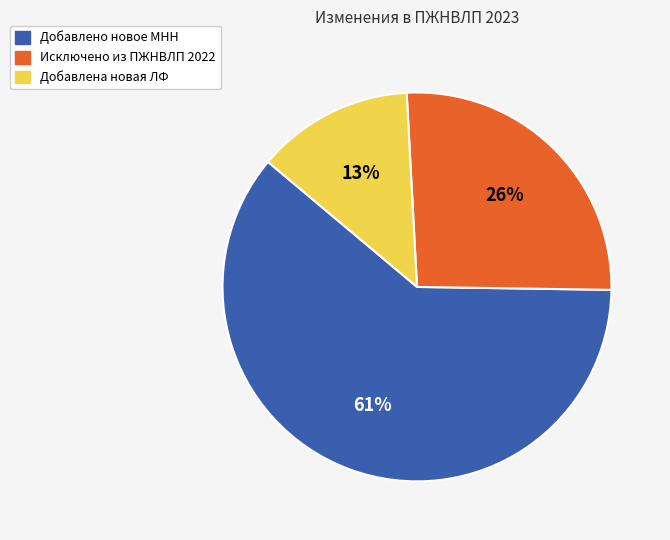

How many slices are in this pie chart?

3